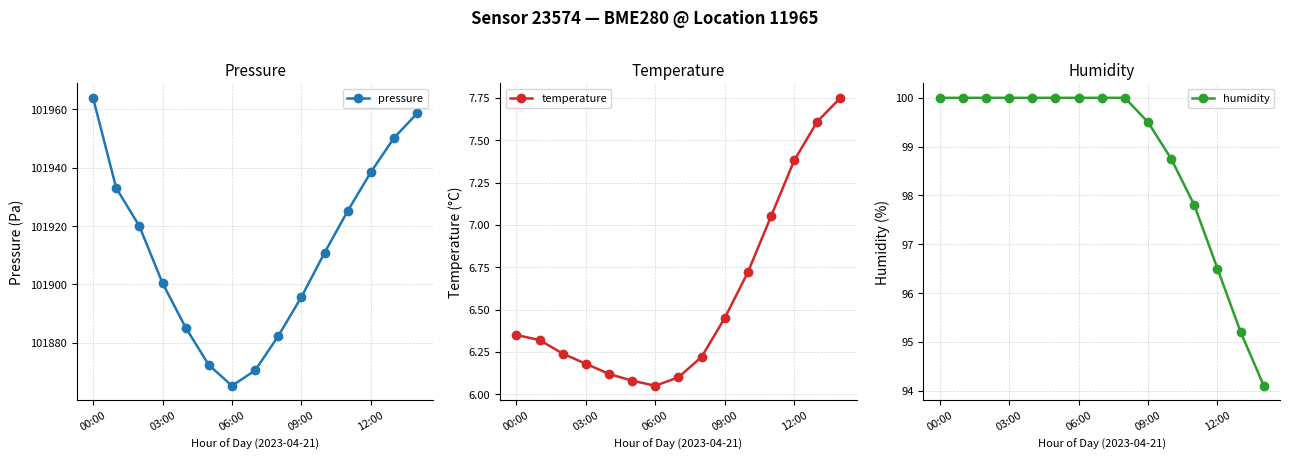

The value of pressure at 00:00 is 141873.2. True or false?

False